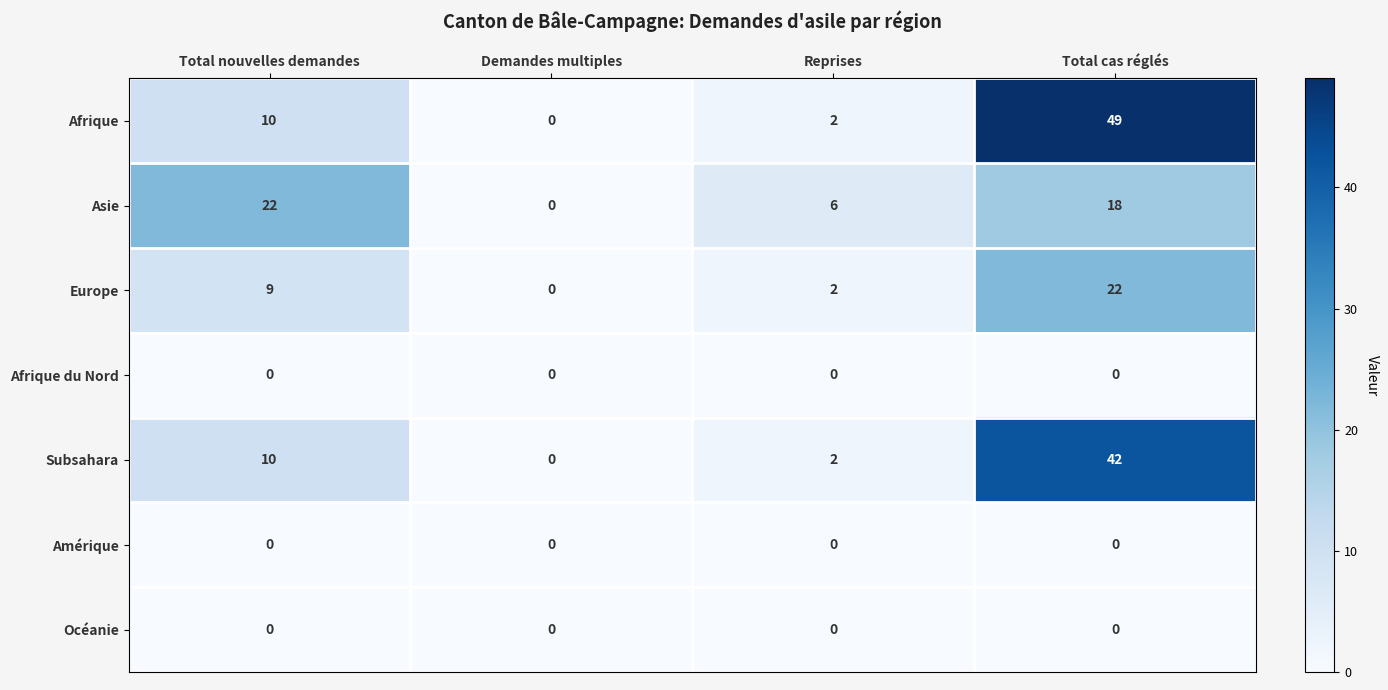

Which label corresponds to the largest value in the chart?

Total cas réglés